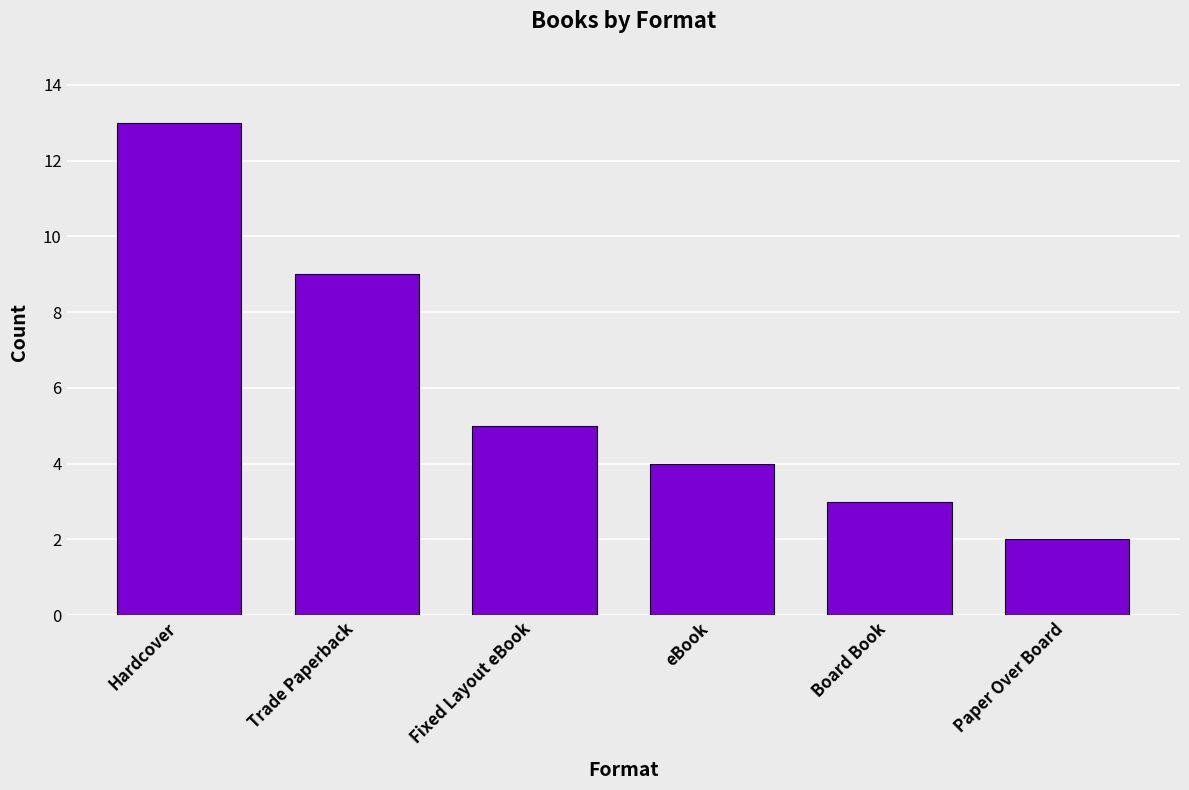

At which category does the chart reach its peak across all series?

Hardcover